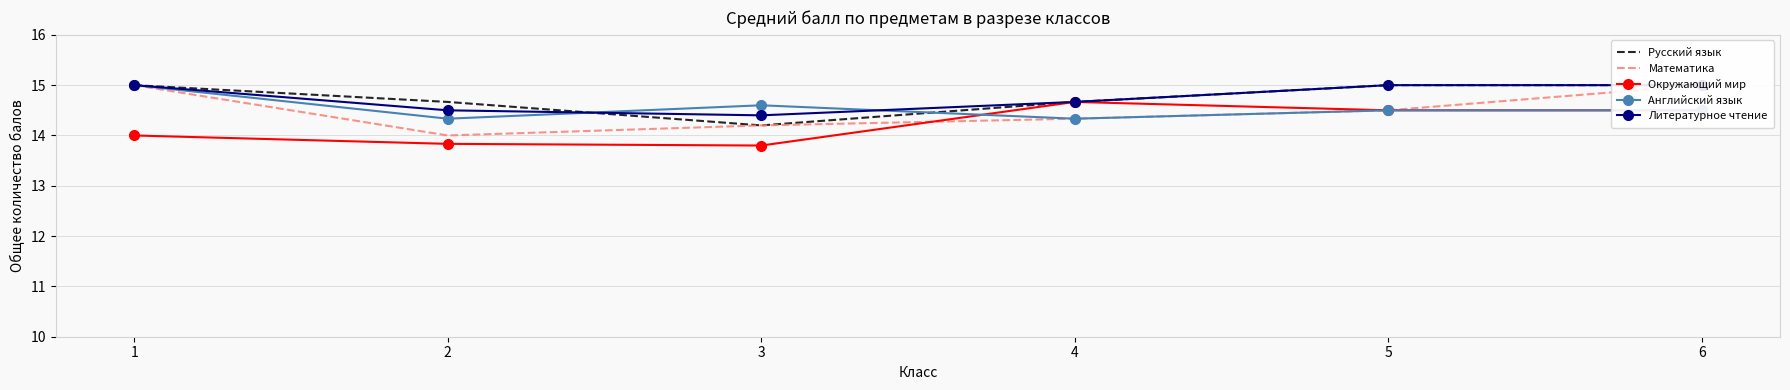

How many interior local valleys does the Окружающий мир series have?

1